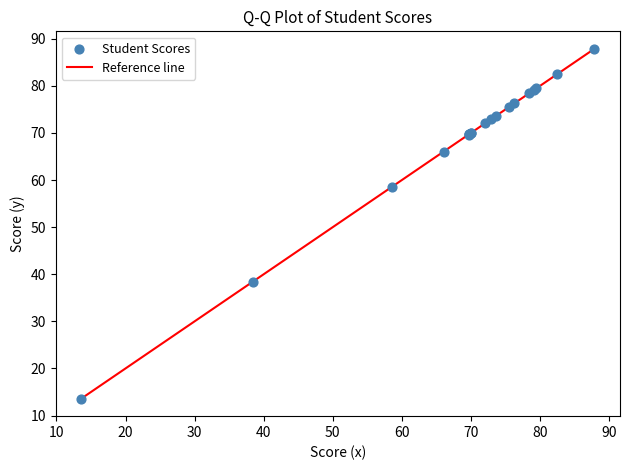

What Y value in the scatter plot is closest to 50?

58.6